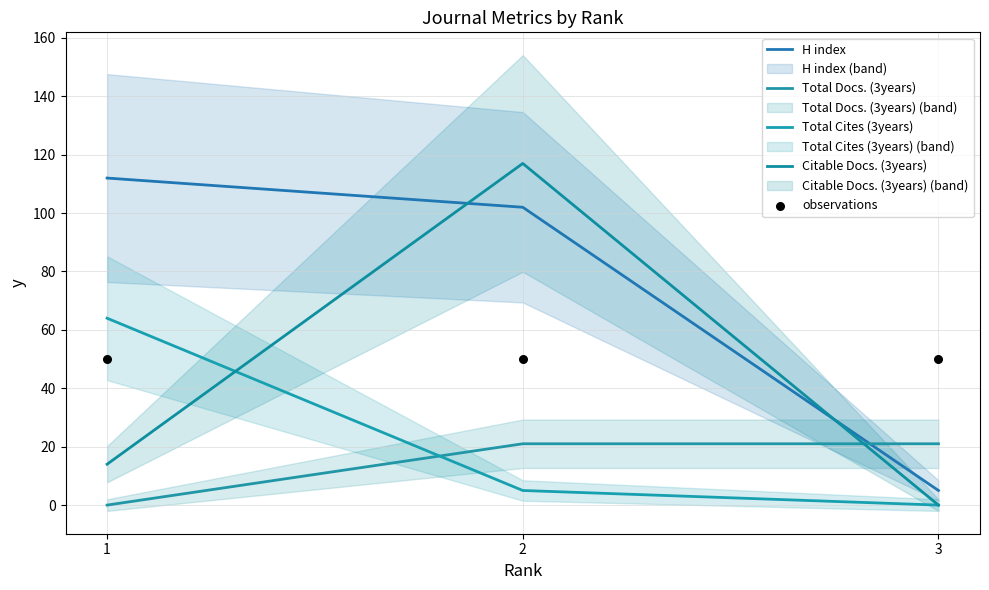

What is the total value across all series at 2?

295